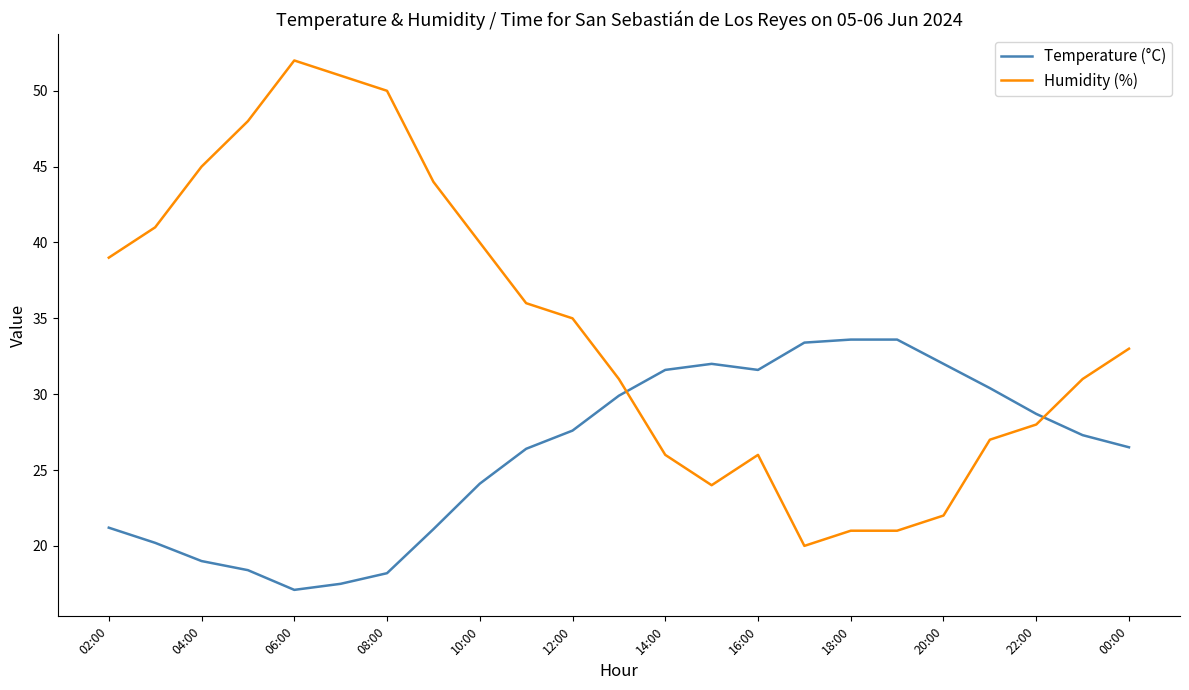

Which series has the largest total across all categories?

Humidity (%)